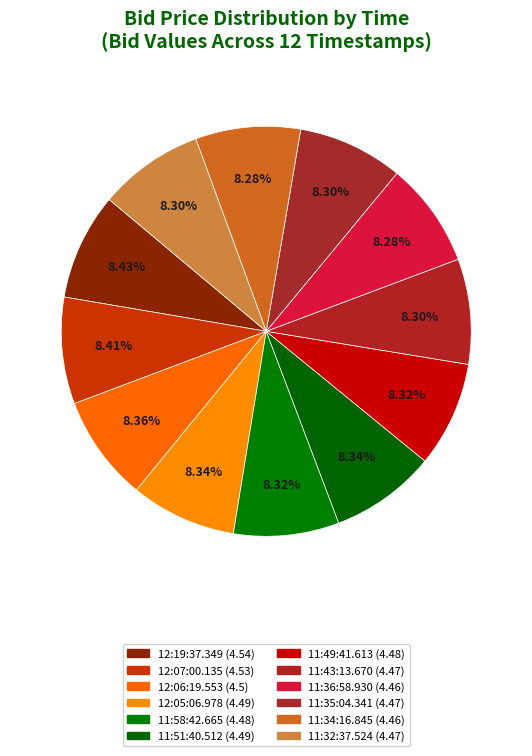

How many slices are in this pie chart?

12